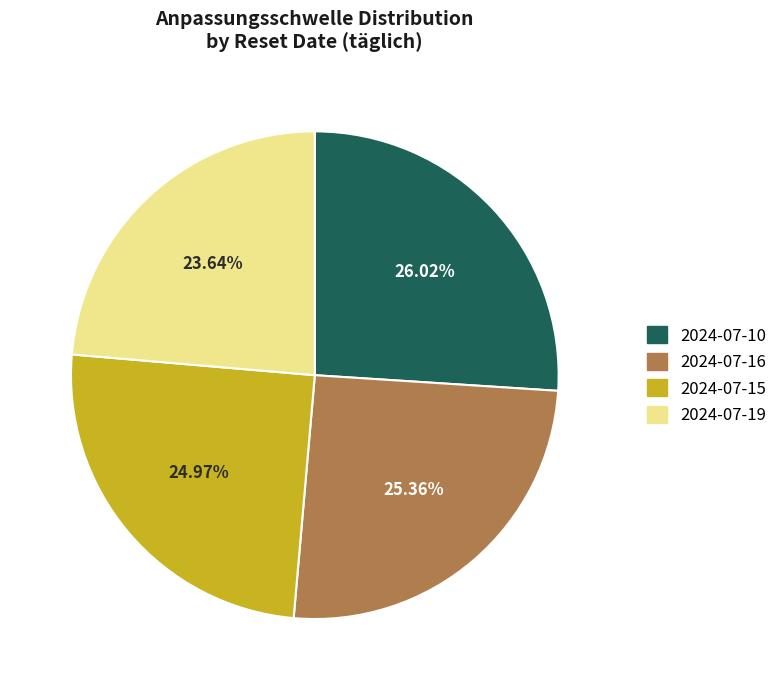

What is the ratio of the value at 2024-07-16 to the value at 2024-07-19?

1.1